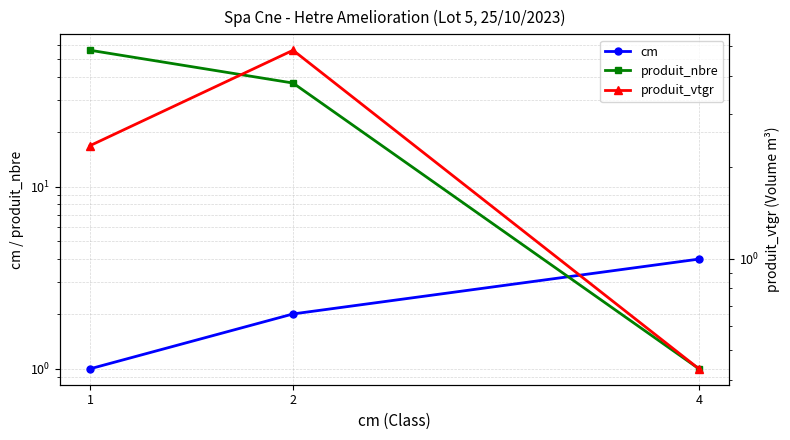

Which has a higher value, 4 or 2?

4